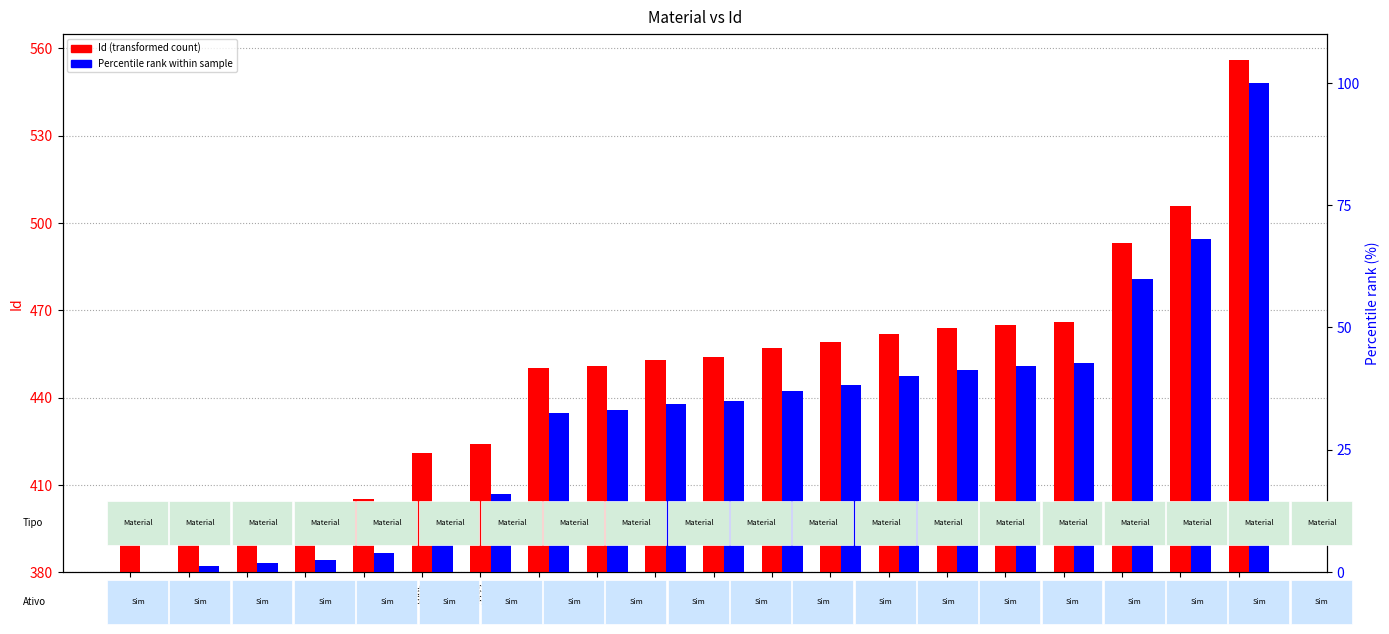

The value of Id (transformed count) at 6625 is 250.3. True or false?

False